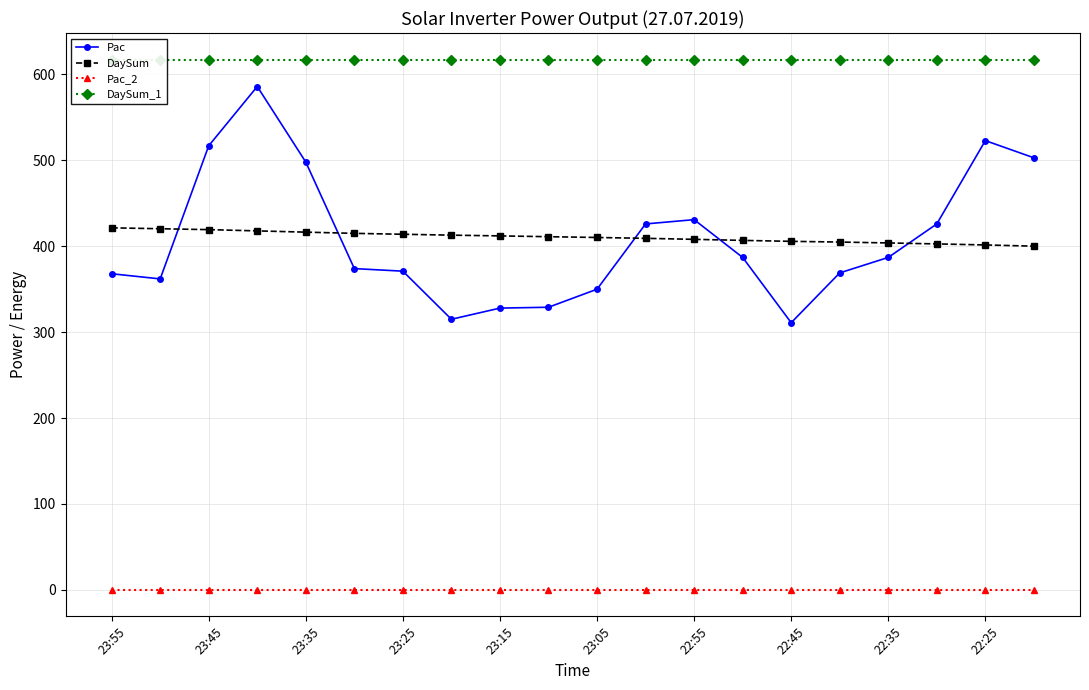

True or false: DaySum_1 and Pac cross at least once.

False